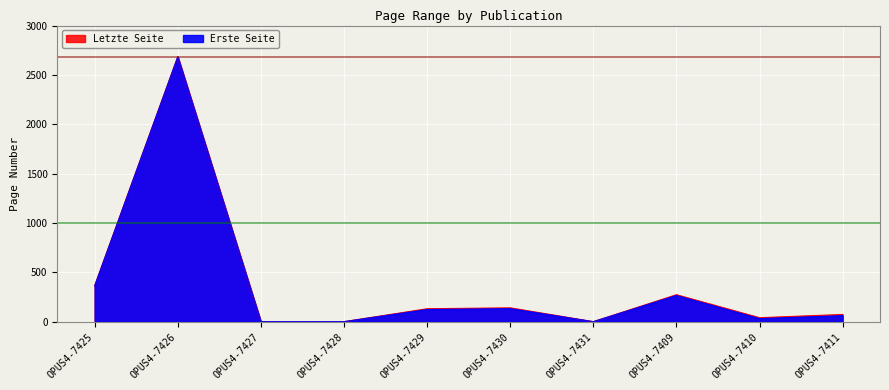

How many interior local peaks does the Erste Seite series have?

3